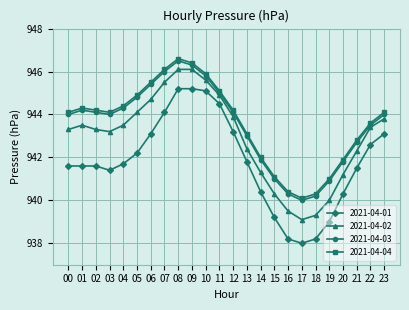

Where does the 2021-04-02 series first go above 943?

00